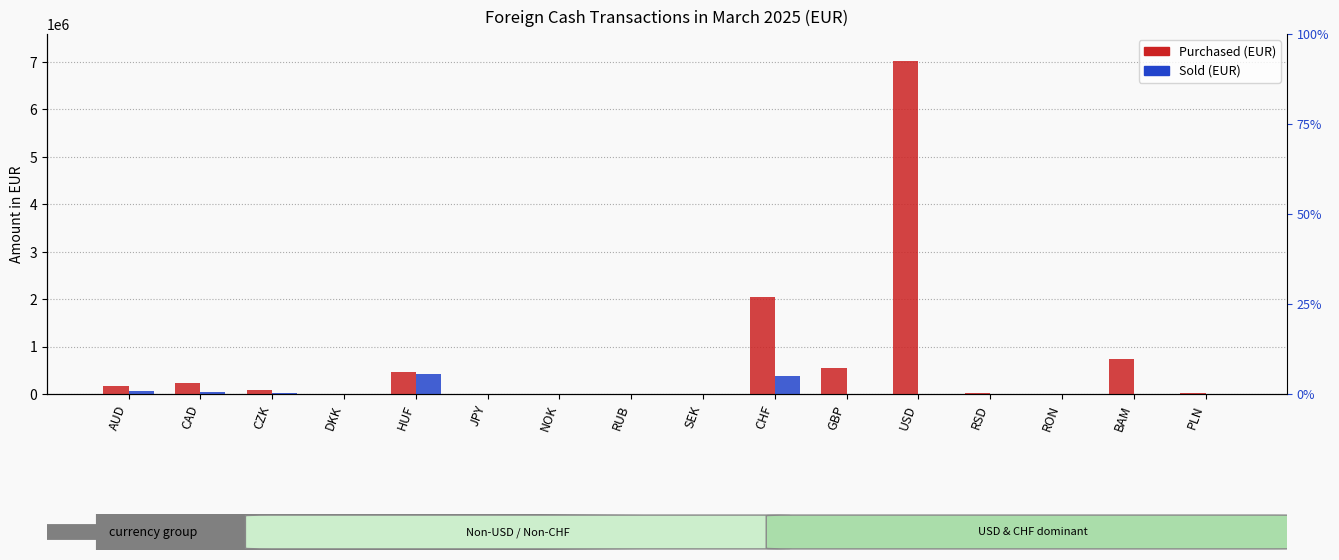

At PLN, list the series in order from smallest to largest.

Sold (EUR), Purchased (EUR)